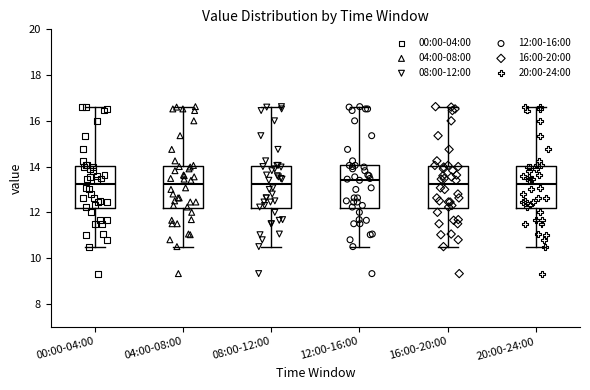

Reading left to right, transcribe this box plot: for each box, give where its median line is, the range the box spans, and where its two whiskers end, as read against the y-axis. The values are not printed on the chart, so give them approximately, as read against the axis.

00:00-04:00: median 13.2, box 12.2 to 14.0, whiskers 10.6 to 16.6
04:00-08:00: median 13.2, box 12.2 to 14.0, whiskers 10.6 to 16.6
08:00-12:00: median 13.2, box 12.2 to 14.0, whiskers 10.6 to 16.6
12:00-16:00: median 13.4, box 12.2 to 14.0, whiskers 10.6 to 16.6
16:00-20:00: median 13.2, box 12.2 to 14.0, whiskers 10.6 to 16.6
20:00-24:00: median 13.2, box 12.2 to 14.0, whiskers 10.6 to 16.6